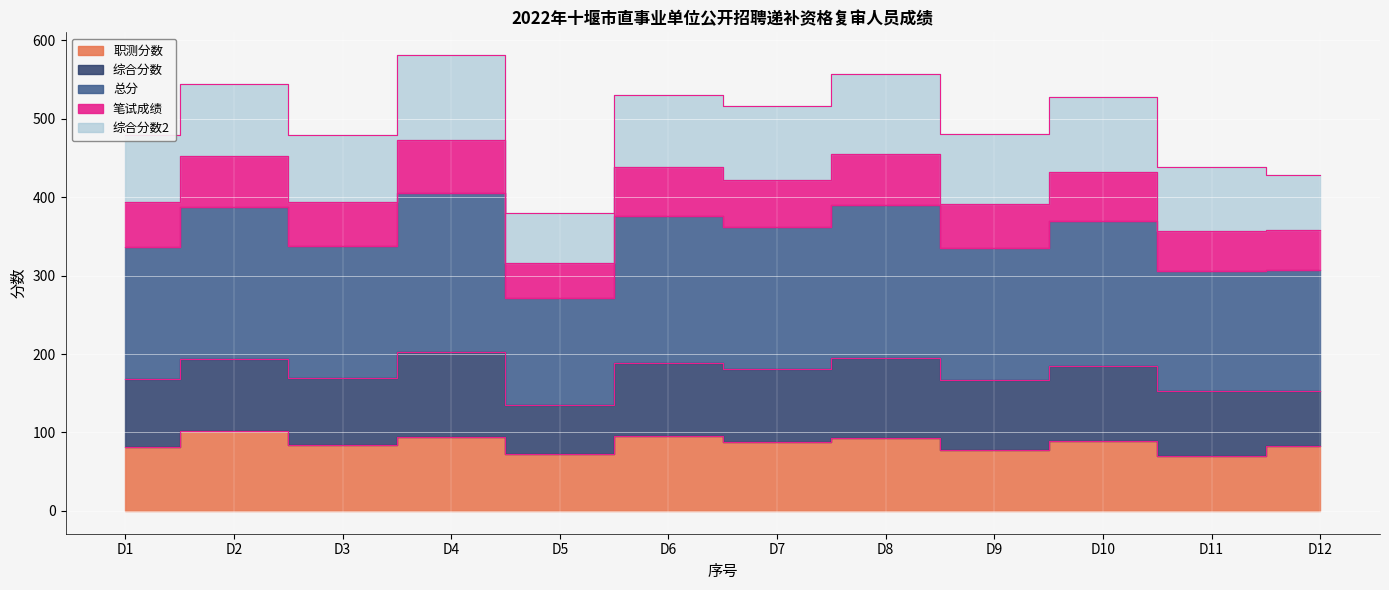

True or false: 总分 has more than 1 interior local peaks.

True